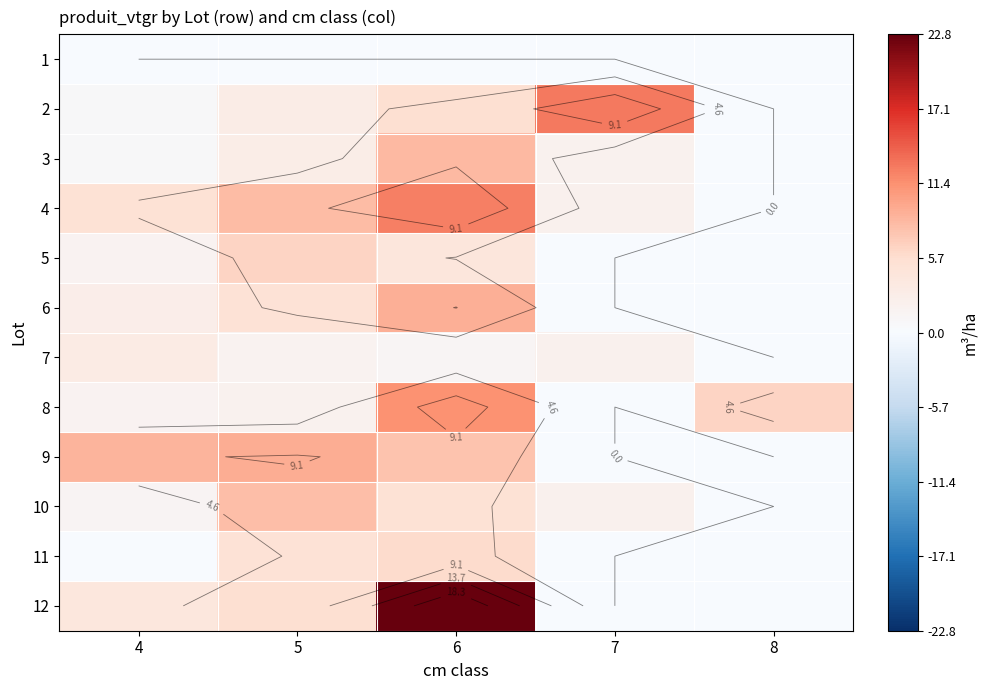

At which label does 2 first exceed 3?

5